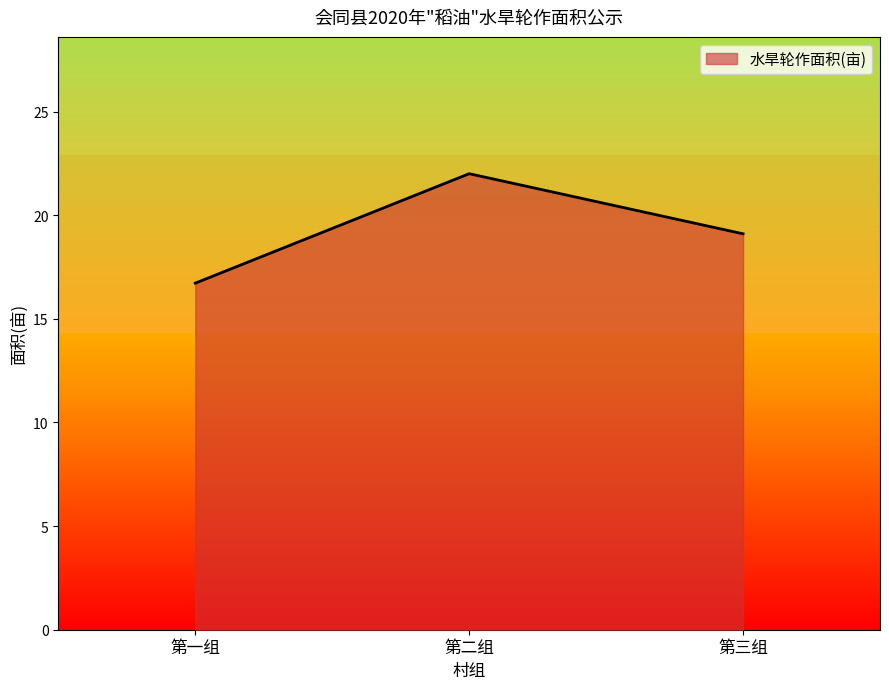

What is the greatest value displayed?

22.0